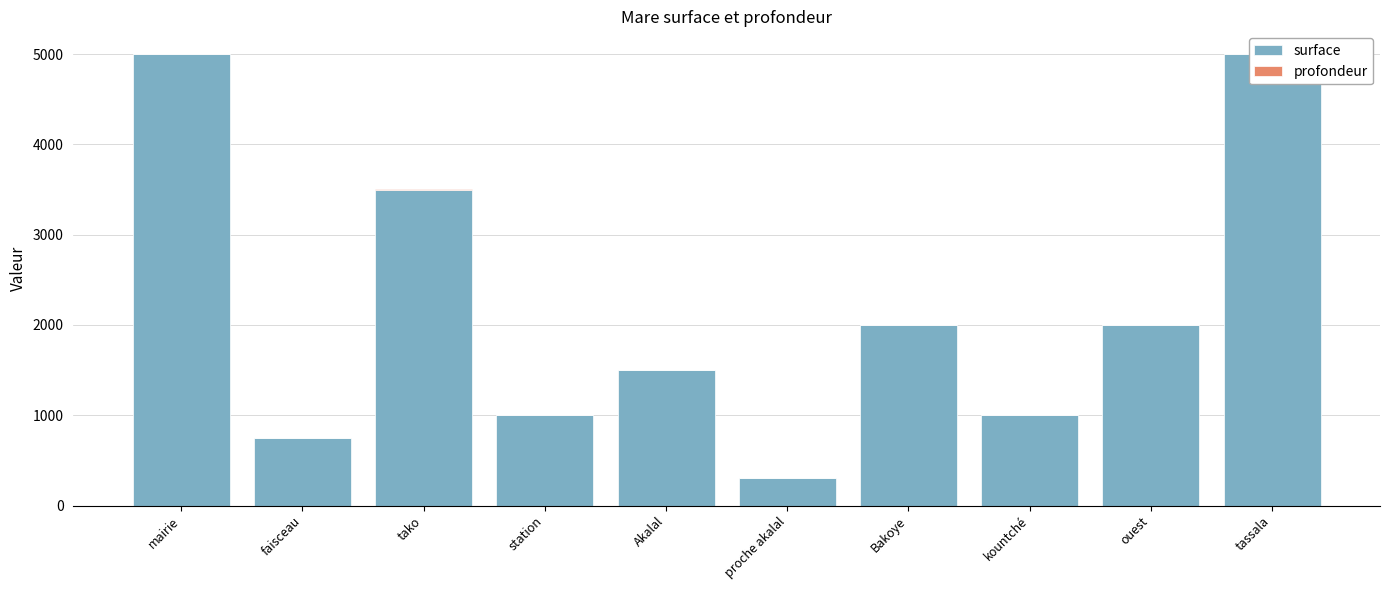

True or false: surface has a value of 1313.8 at kountché.

False